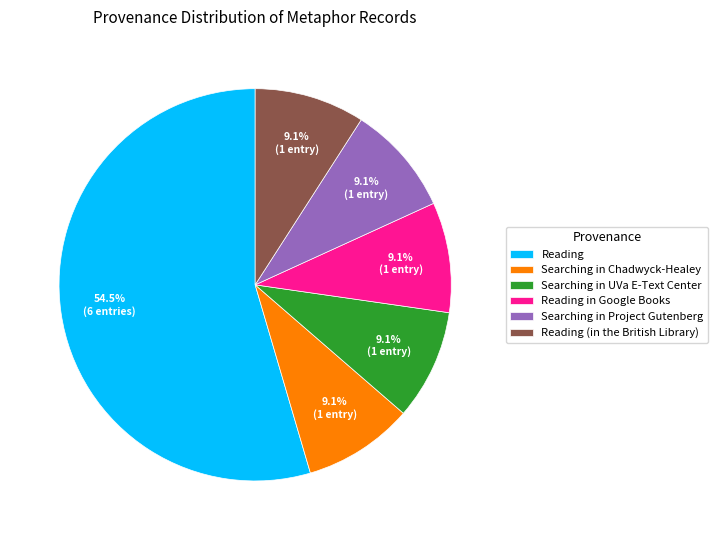

What is the largest slice in the pie chart?

Reading